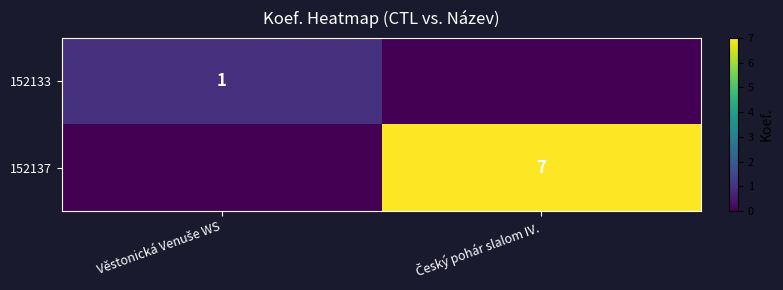

Count the 152137 values in the range 0 to 7.

2